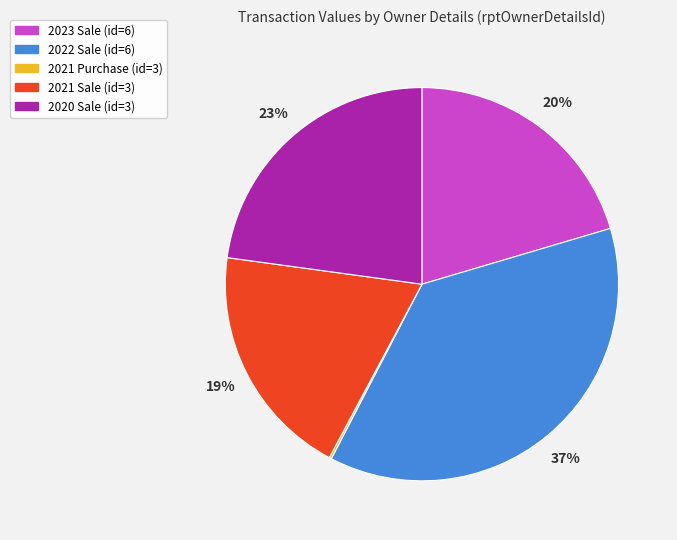

To the nearest percent, what is the difference between the largest and smallest slice percentages?

37%